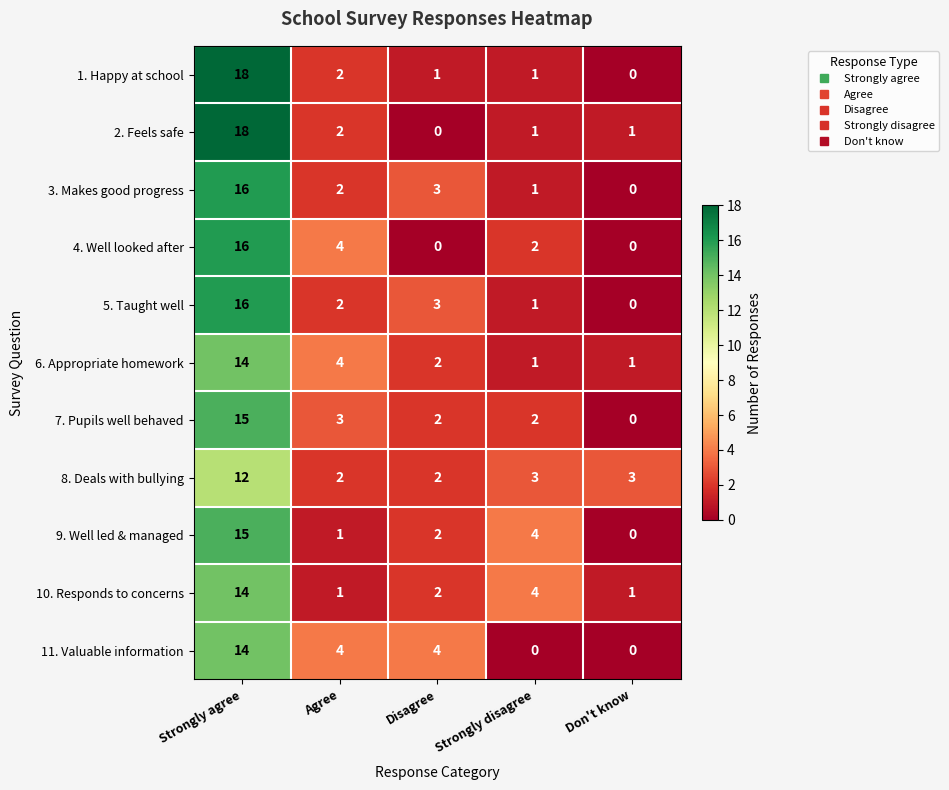

What is the difference between the highest and lowest values at Don't know?

3